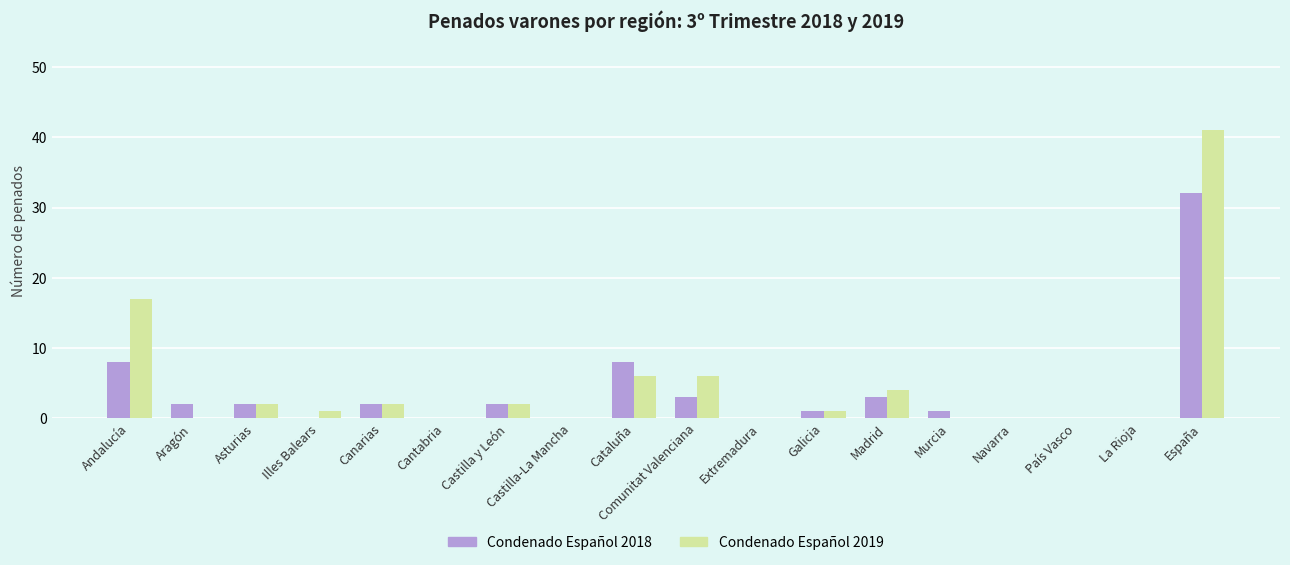

At which category does the chart reach its peak across all series?

España